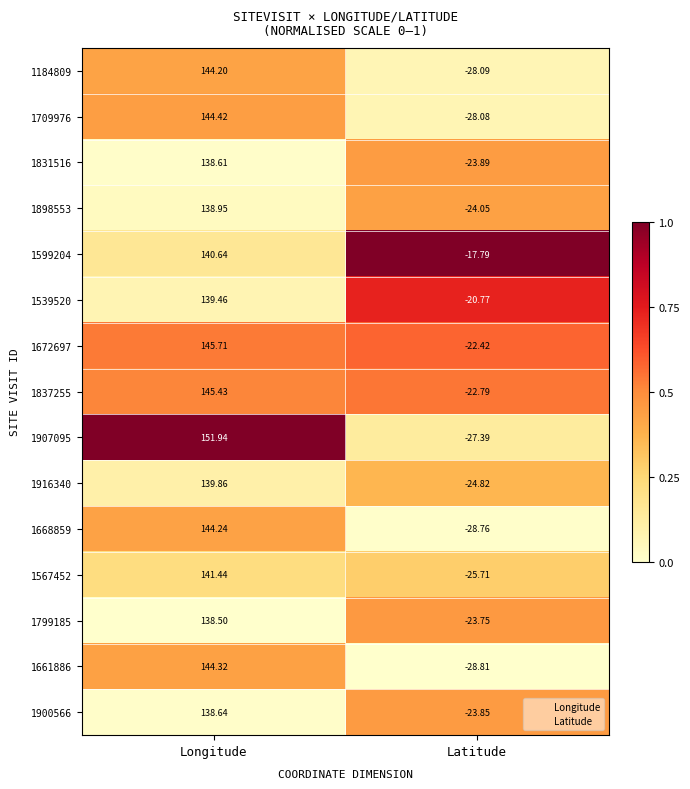

Which series has the largest range (max minus min)?

1907095